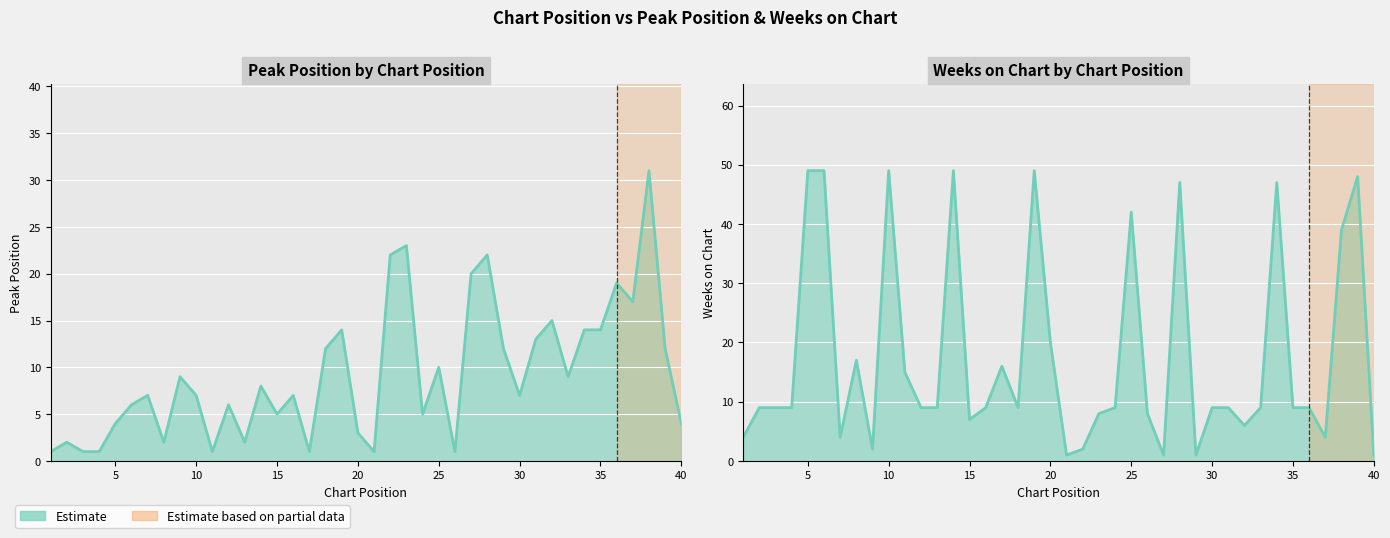

Rank the series by their maximum value, from lowest to highest.

Peak Position, Weeks on Chart